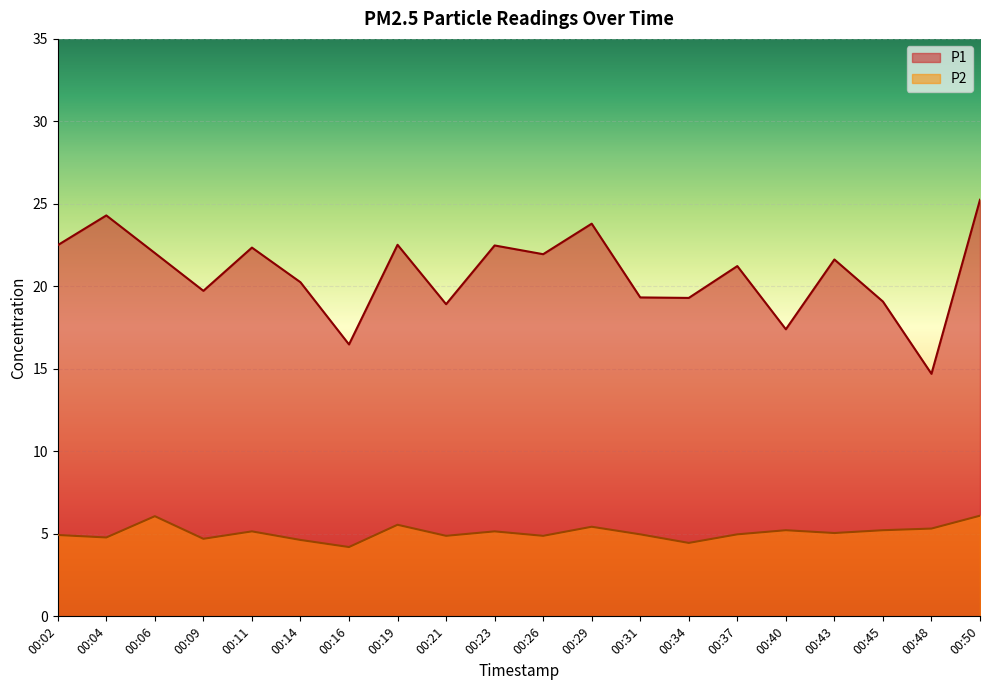

Count the number of categories in the chart.

20